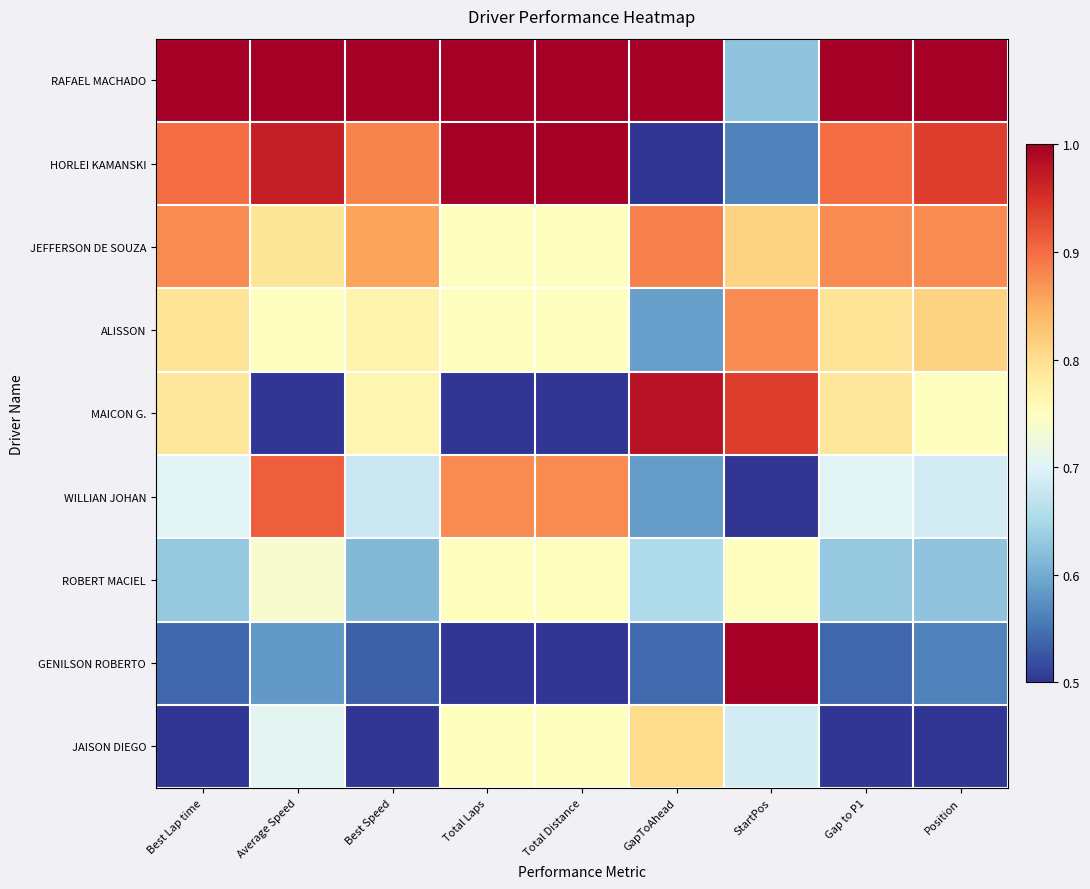

Which series changed the most between Best Lap time and GapToAhead?

HORLEI KAMANSKI